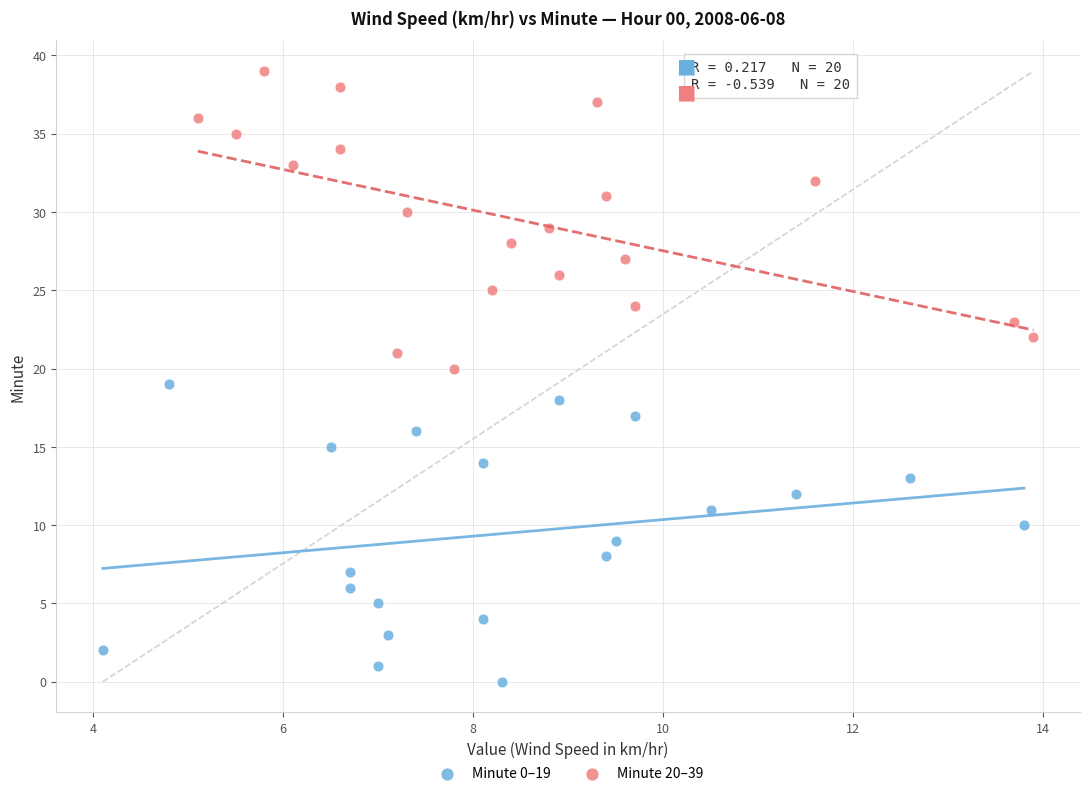

Which series contains the lowest Y value?

Minute 0–19